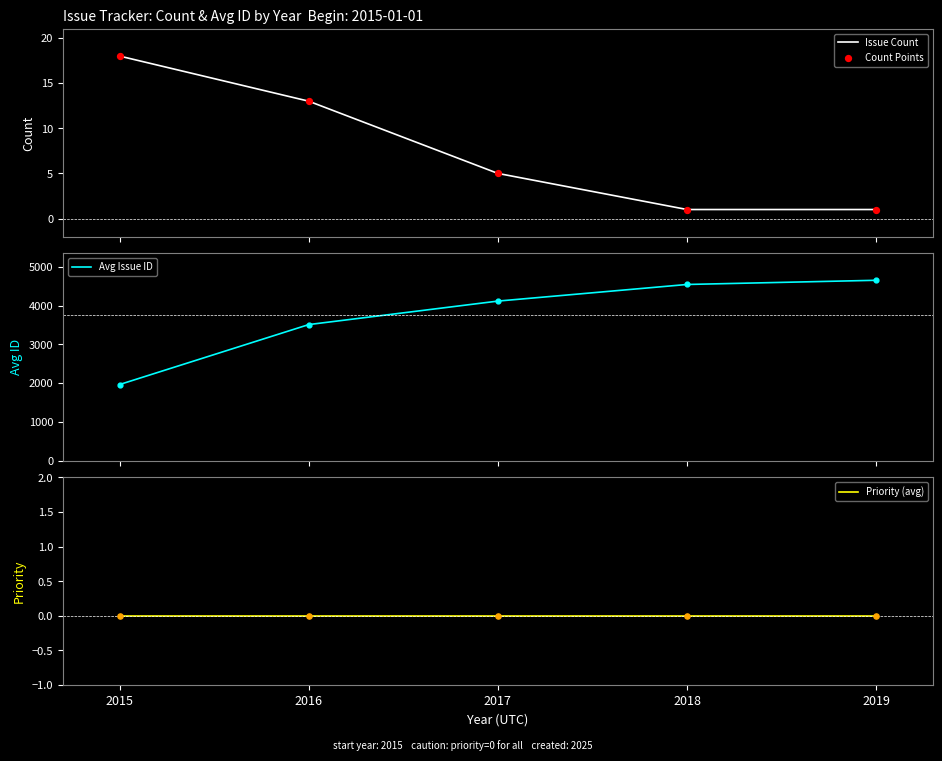

What is the total value across all series at 2017?

4124